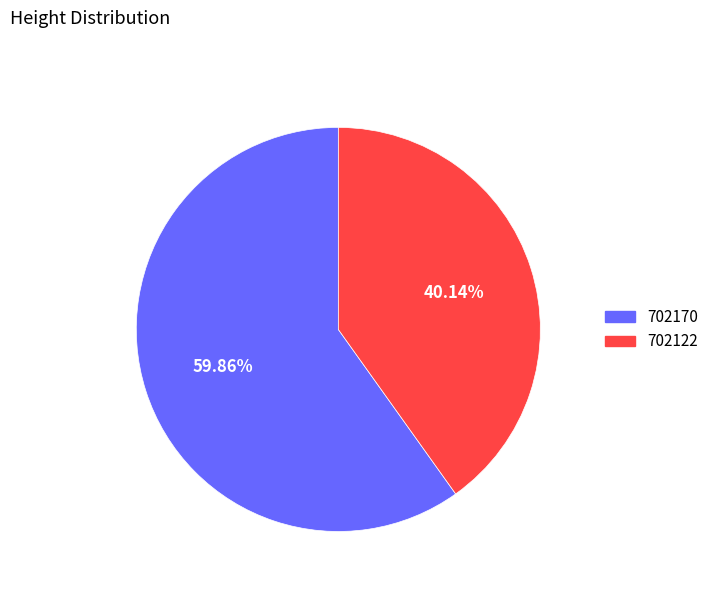

How many slices are in this pie chart?

2